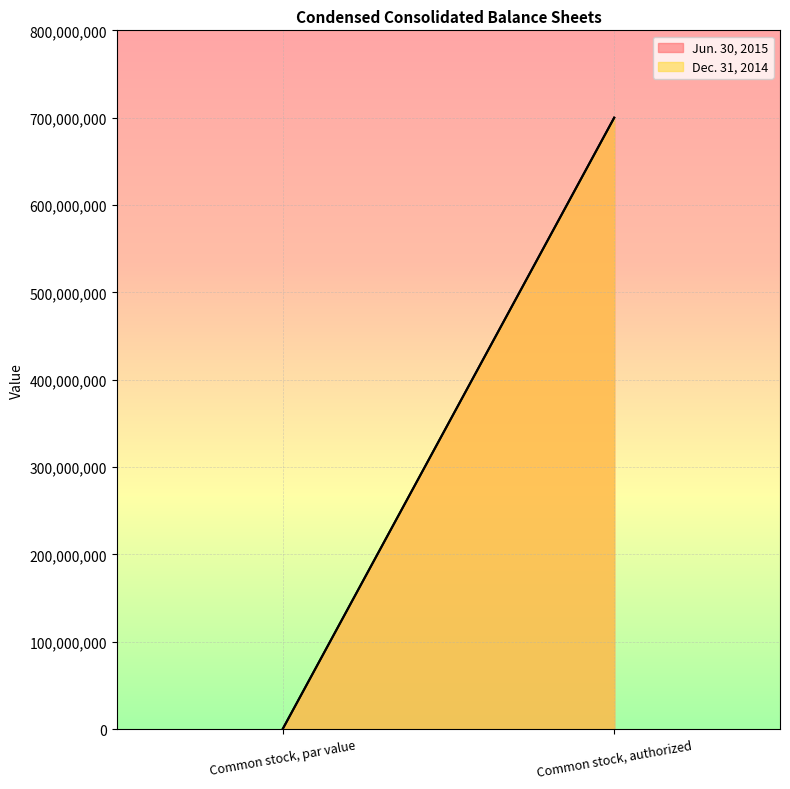

At Common stock, par value, list the series in order from largest to smallest.

Jun. 30, 2015, Dec. 31, 2014